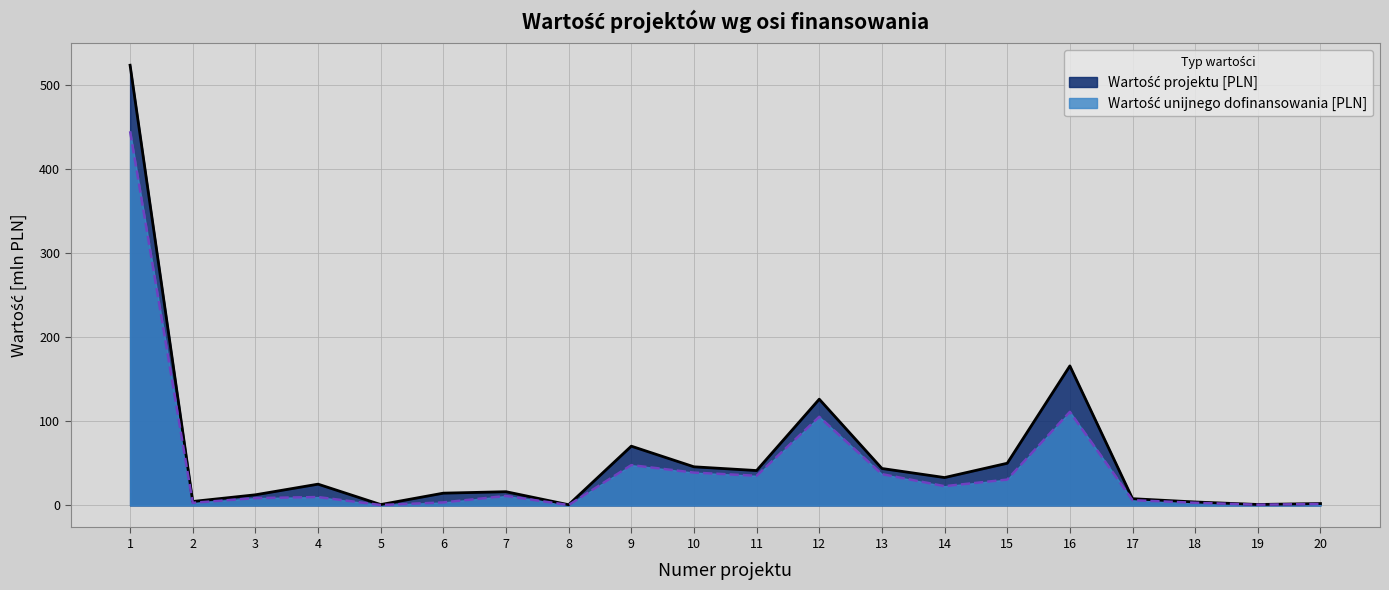

List the series in order of their peak value, highest first.

Wartość projektu [PLN], Wartość unijnego dofinansowania [PLN]